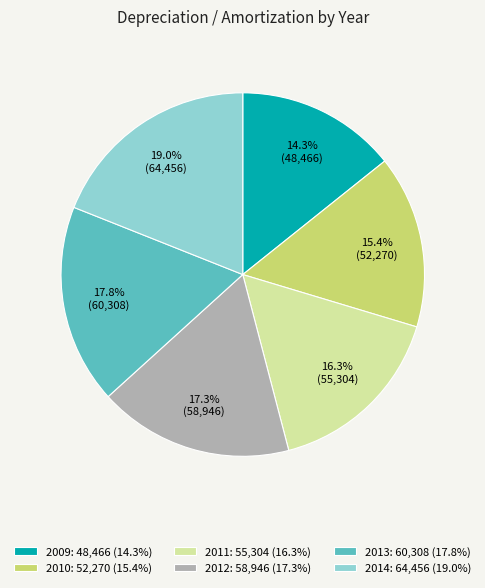

To the nearest percent, what portion does 2012 represent?

17%